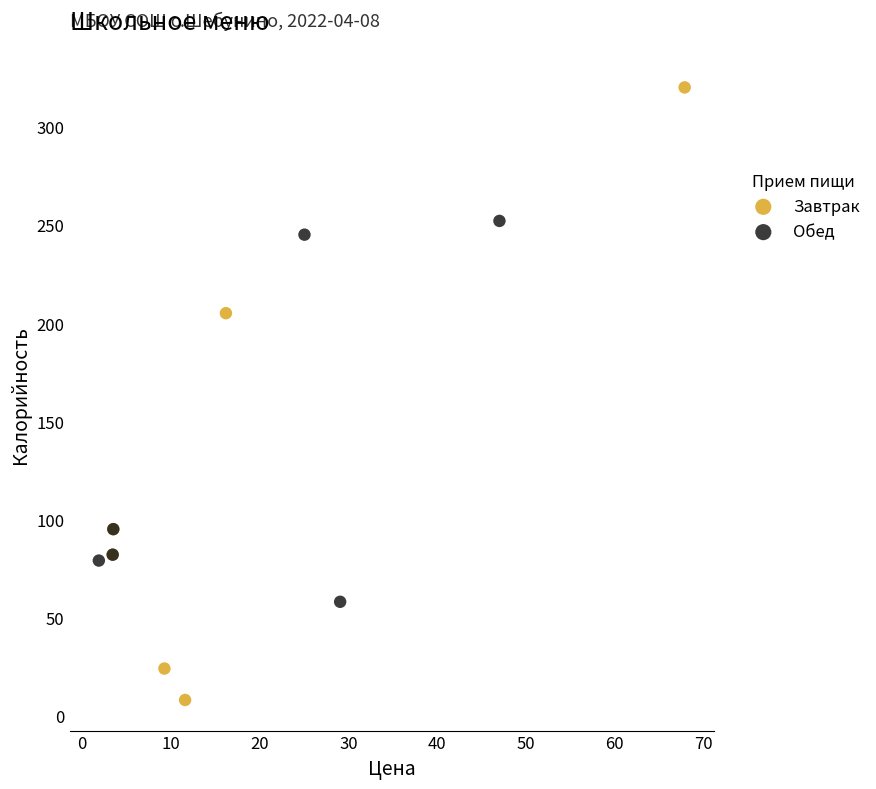

Which series reaches the minimum Y coordinate?

Завтрак